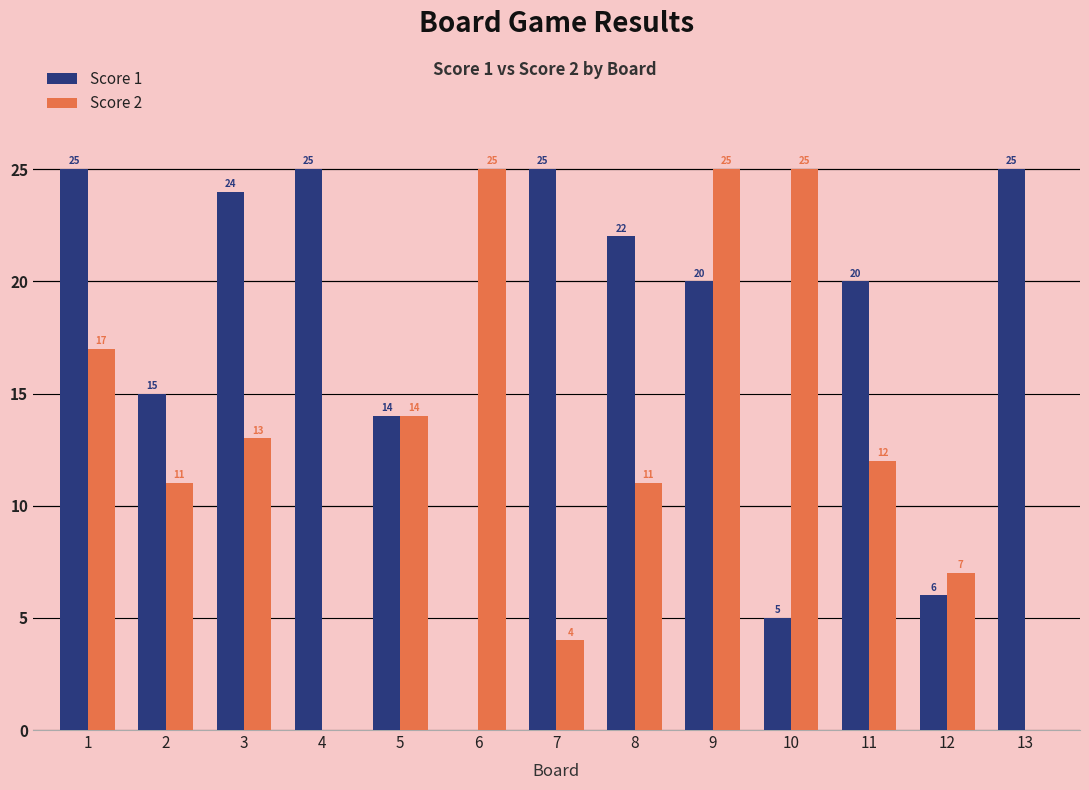

Reading right to left, list all the values displayed in this chart.

Score 1: 13=25	12=6	11=20	10=5	9=20	8=22	7=25	6=0	5=14	4=25	3=24	2=15	1=25
Score 2: 13=0	12=7	11=12	10=25	9=25	8=11	7=4	6=25	5=14	4=0	3=13	2=11	1=17